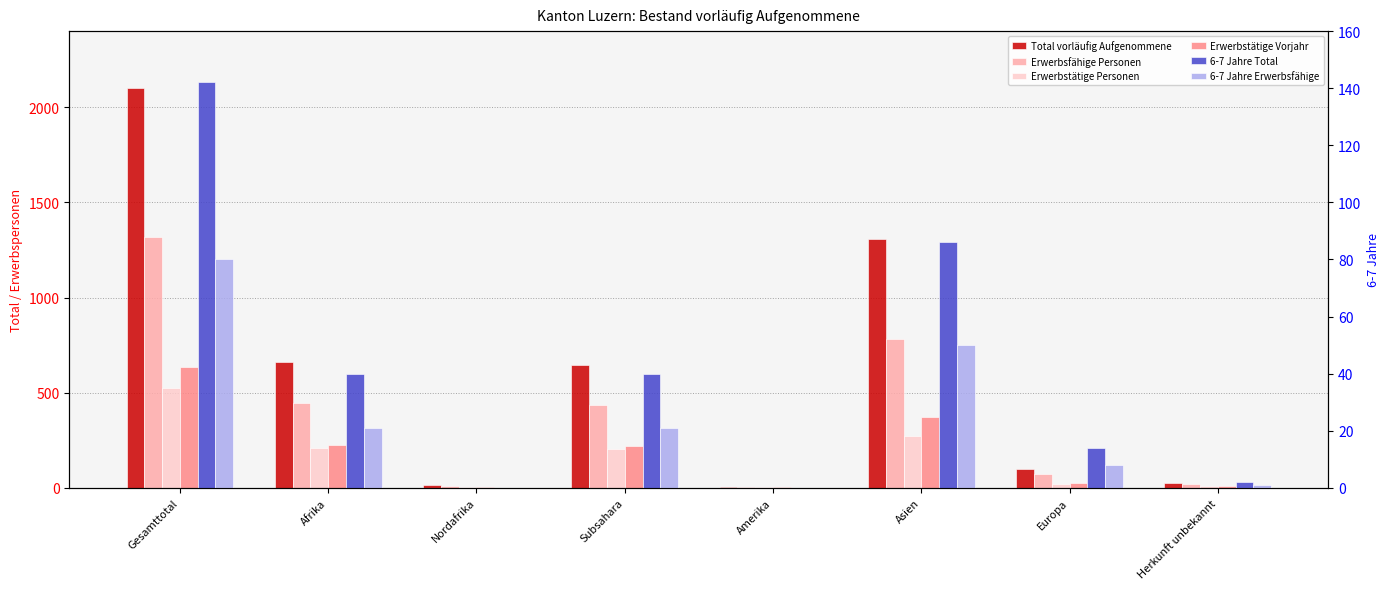

True or false: Erwerbstätige Personen has a value of 3 at Amerika.

False